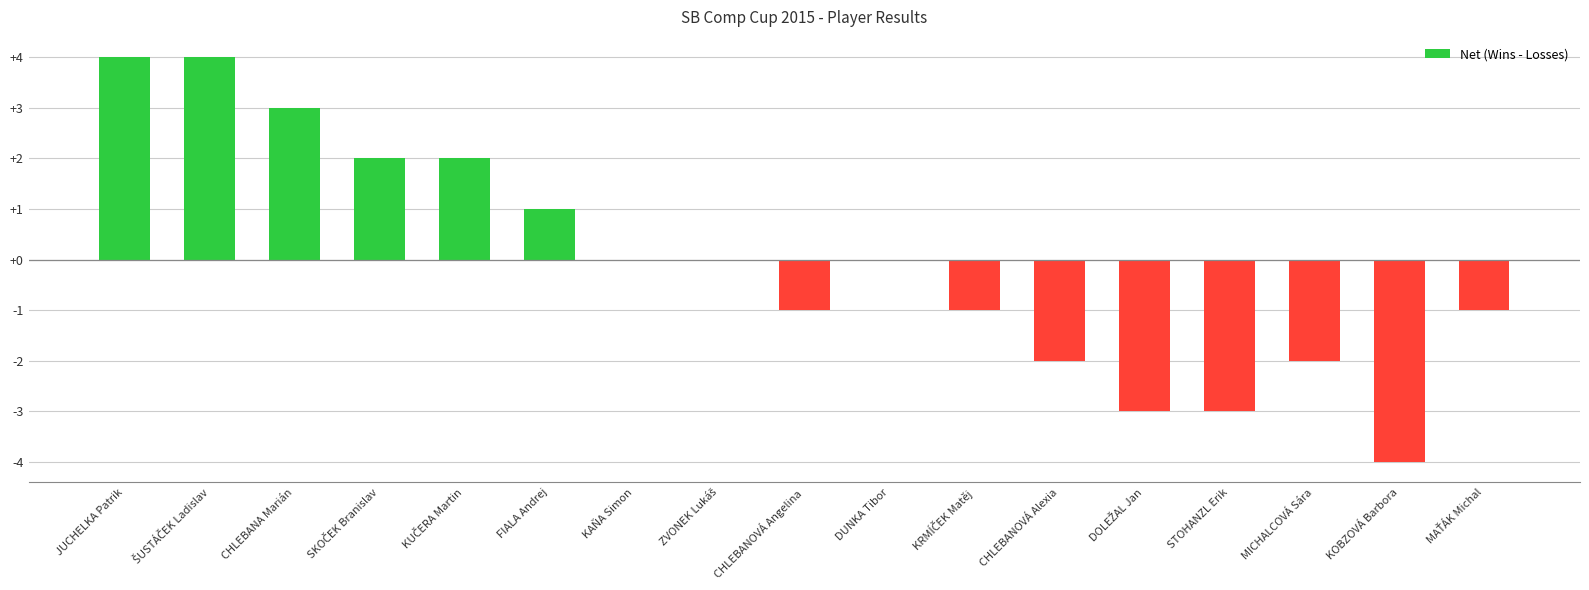

Are the bars grouped side by side (vs. stacked)?

No